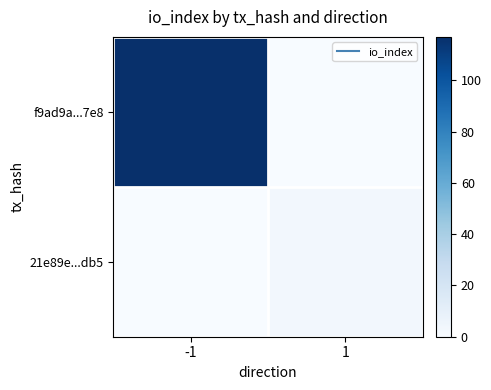

Rank the series by their average value, from lowest to highest.

21e89e...db5, f9ad9a...7e8